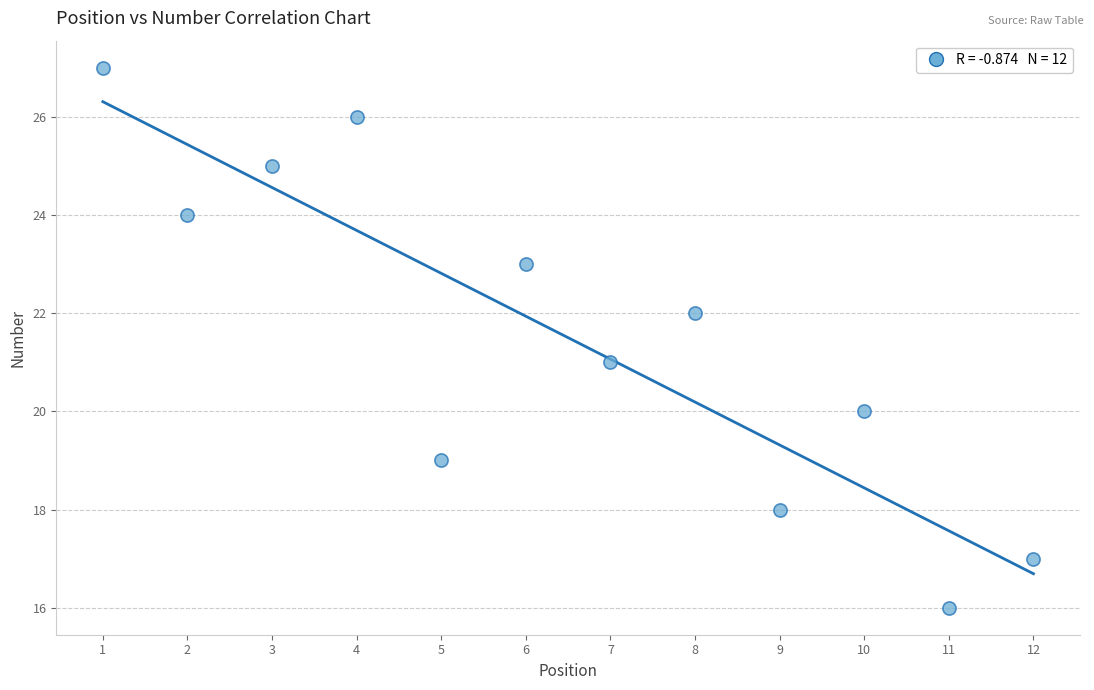

What is the range of X values (max minus min)?

11